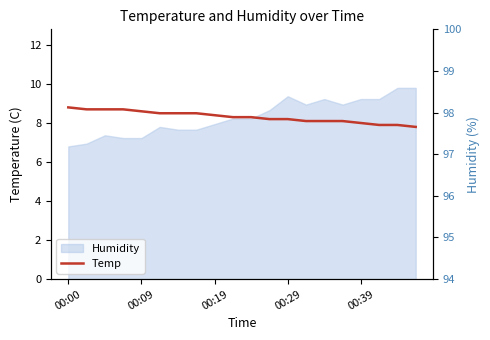

What is the minimum value for Temp?

7.8